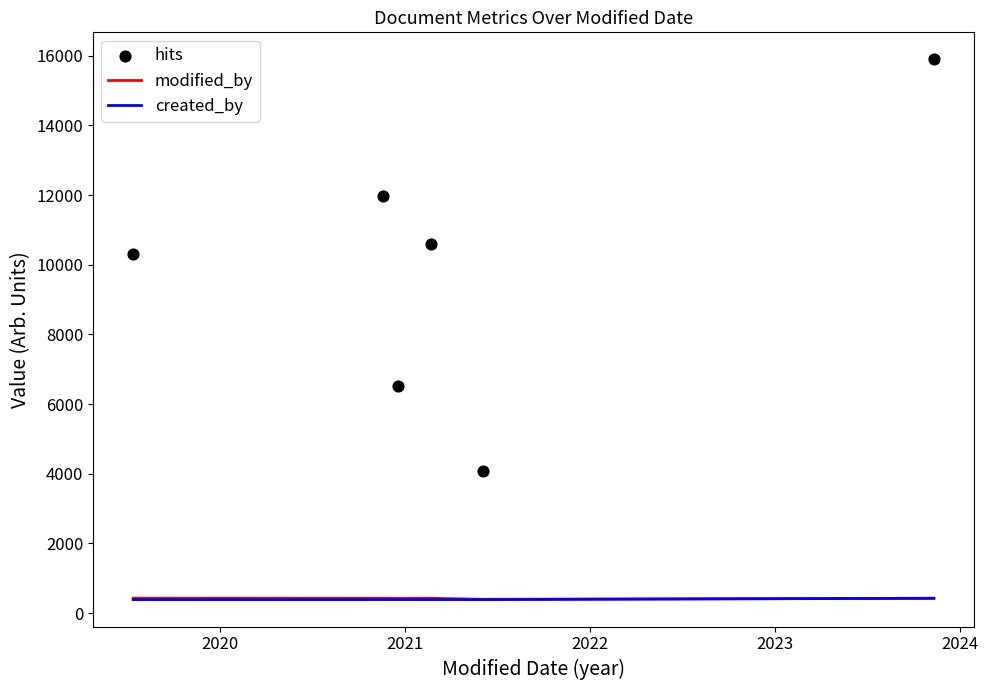

What is the highest value of the modified_by series?

429